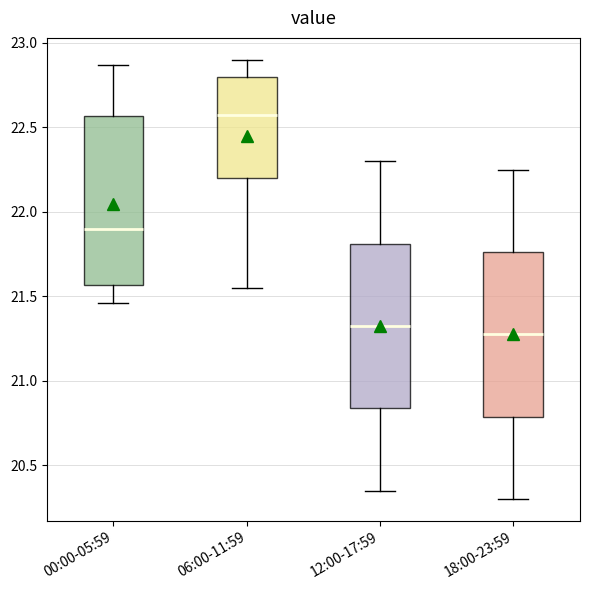

Reading left to right, transcribe this box plot: for each box, give where its median line is, the range the box spans, and where its two whiskers end, as read against the y-axis. The values are not printed on the chart, so give them approximately, as read against the axis.

00:00-05:59: median 21.90, box 21.55 to 22.55, whiskers 21.45 to 22.85
06:00-11:59: median 22.60, box 22.20 to 22.80, whiskers 21.55 to 22.90
12:00-17:59: median 21.35, box 20.85 to 21.80, whiskers 20.35 to 22.30
18:00-23:59: median 21.30, box 20.80 to 21.75, whiskers 20.30 to 22.25